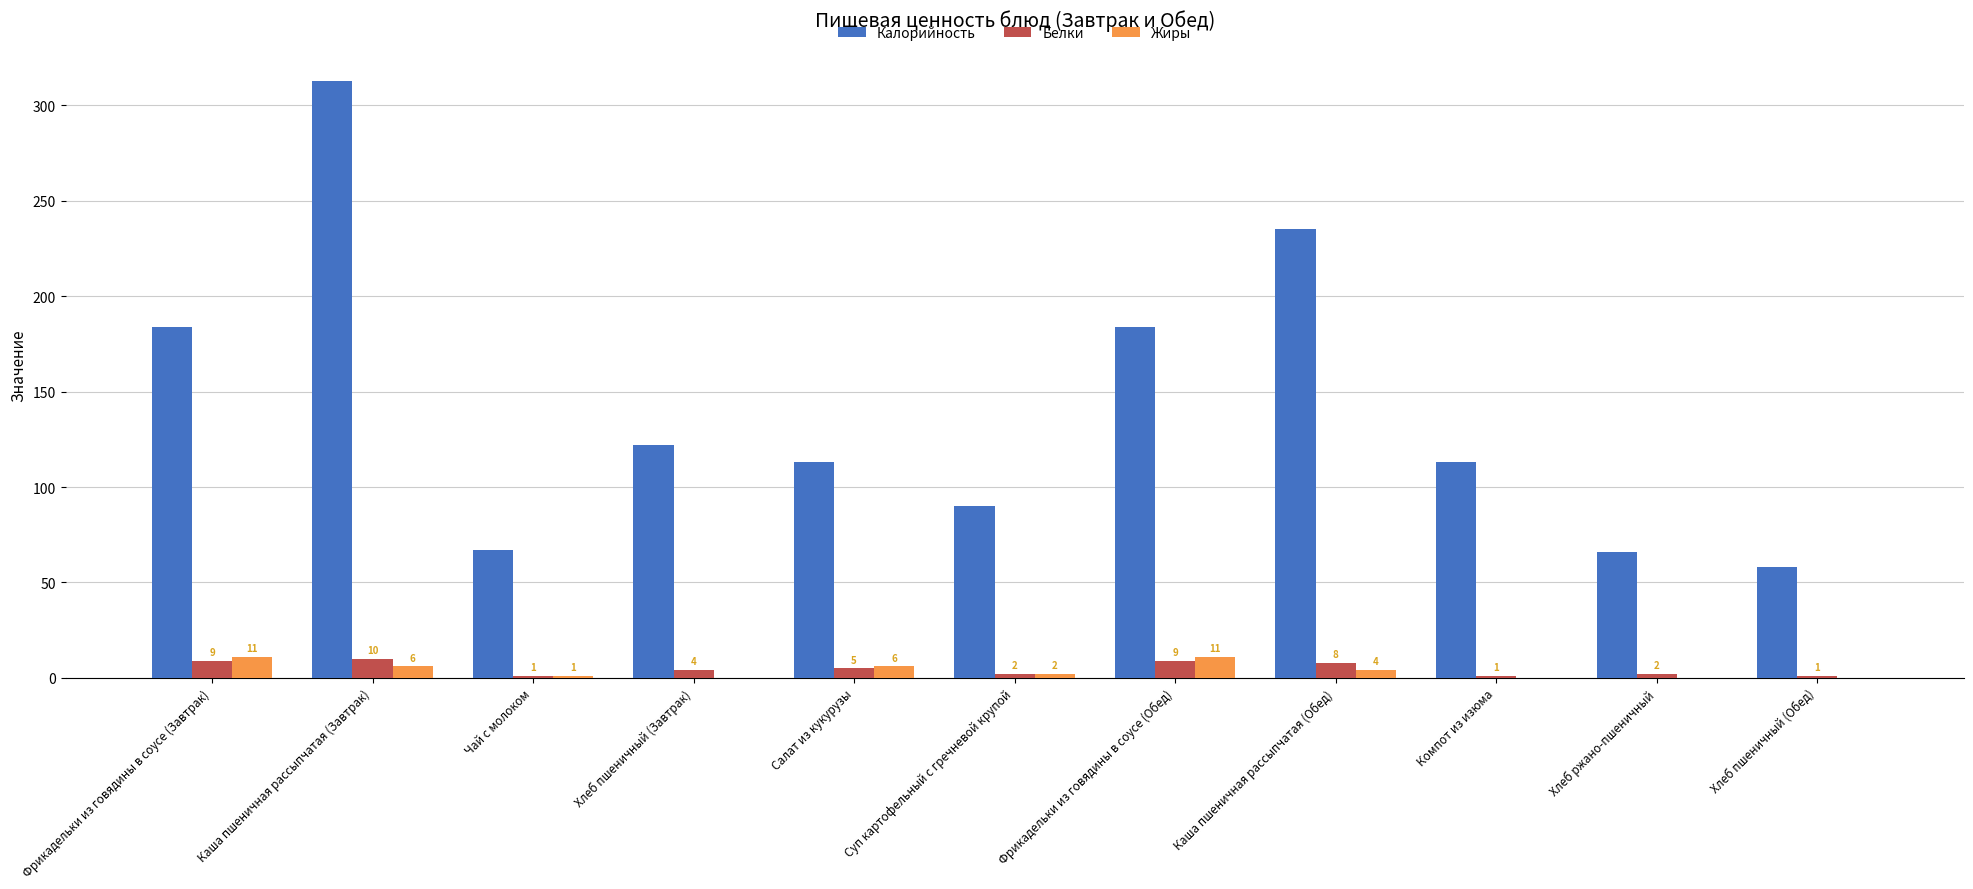

Where does the Жиры series first go above 2?

Фрикадельки из говядины в соусе (Завтрак)